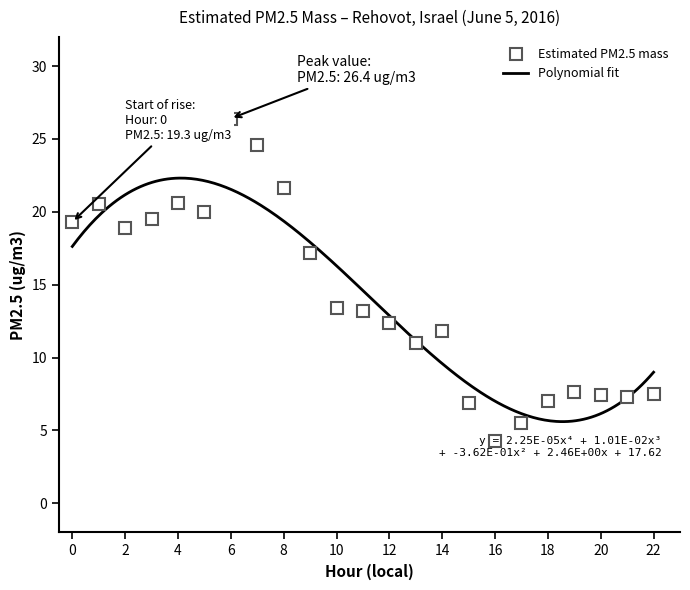

Where is the first local minimum?

2